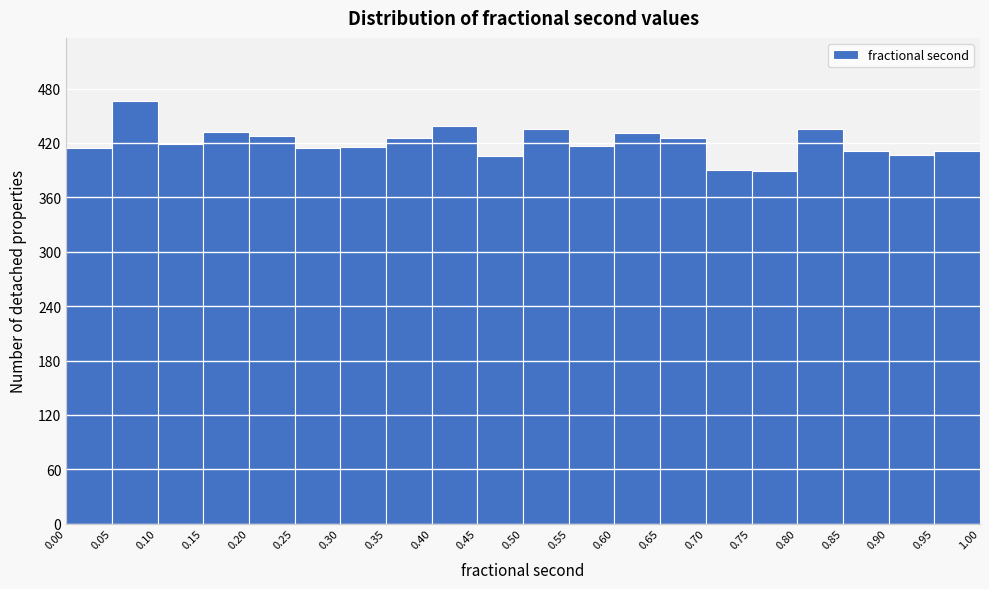

What is the height of the bar covering 0.15 to 0.20 on the x-axis? The values are not printed on the chart, so give them approximately, as read against the axis.

430